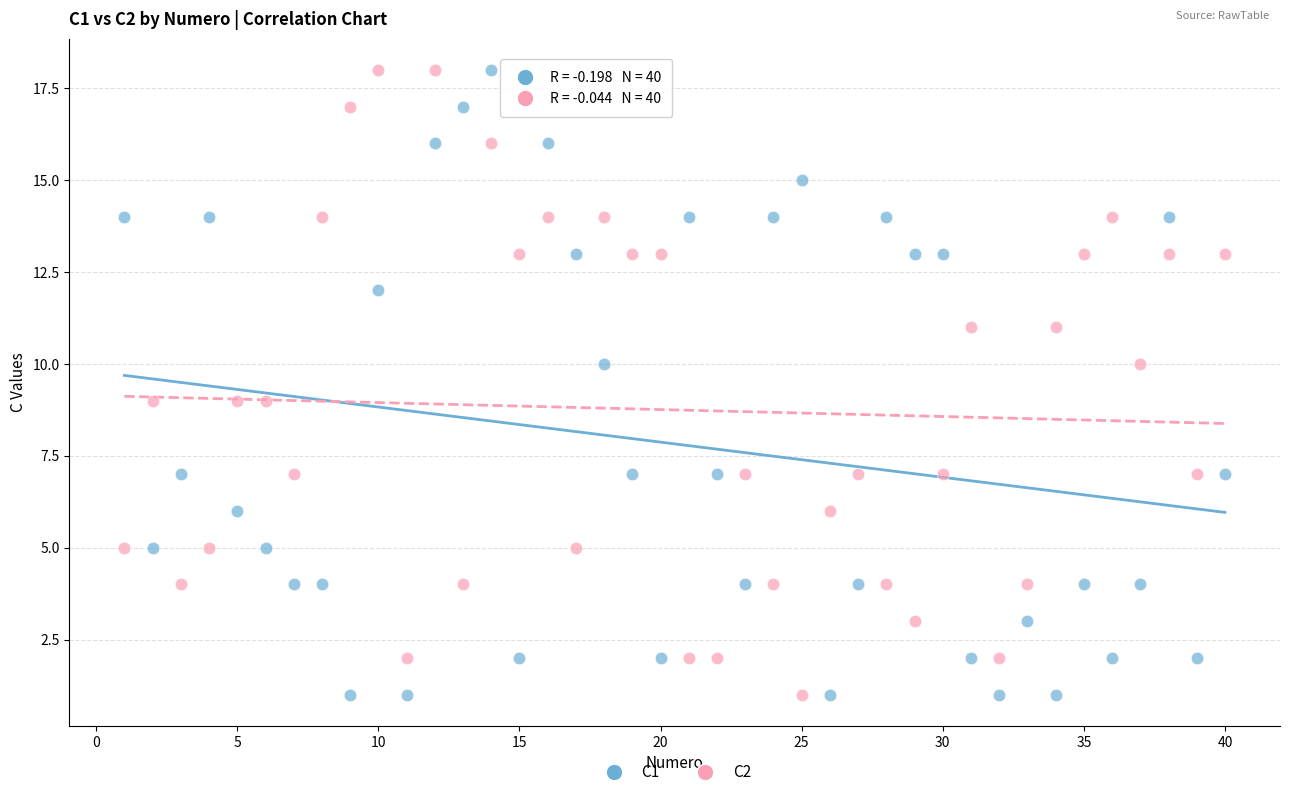

Across all data points, what is the range of X values (max minus min)?

39